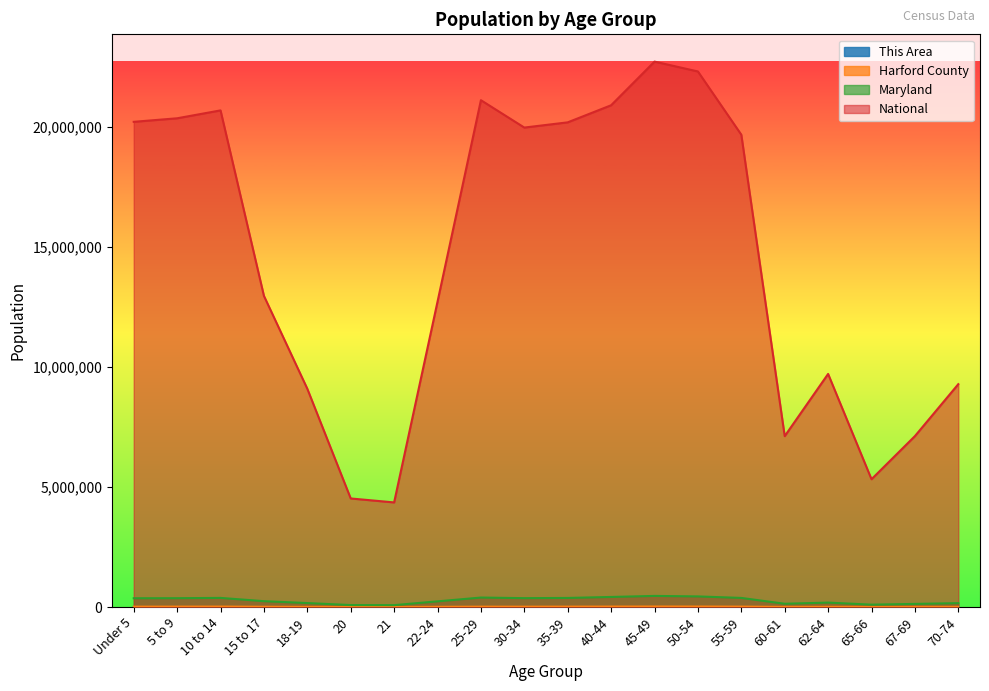

Reading left to right, what are all the values shown in this chart?

This Area: 244	270	342	201	122	61	53	130	253	253	256	308	373	362	285	101	122	58	62	53
Harford County: 14982	16345	18006	11077	6266	2919	2543	8444	14308	13898	15717	18333	21015	19824	16415	5936	8234	4348	5950	7098
Maryland: 364488	366868	379029	242579	163662	81013	77465	235220	393548	368494	377409	418163	461585	440619	377989	134879	182900	97978	128618	159761
National: 20201362	20348657	20677194	12954254	9086089	4519129	4354294	12712576	21101849	19962099	20179642	20890964	22708591	22298125	19664805	7113727	9704197	5319902	7115361	9278166